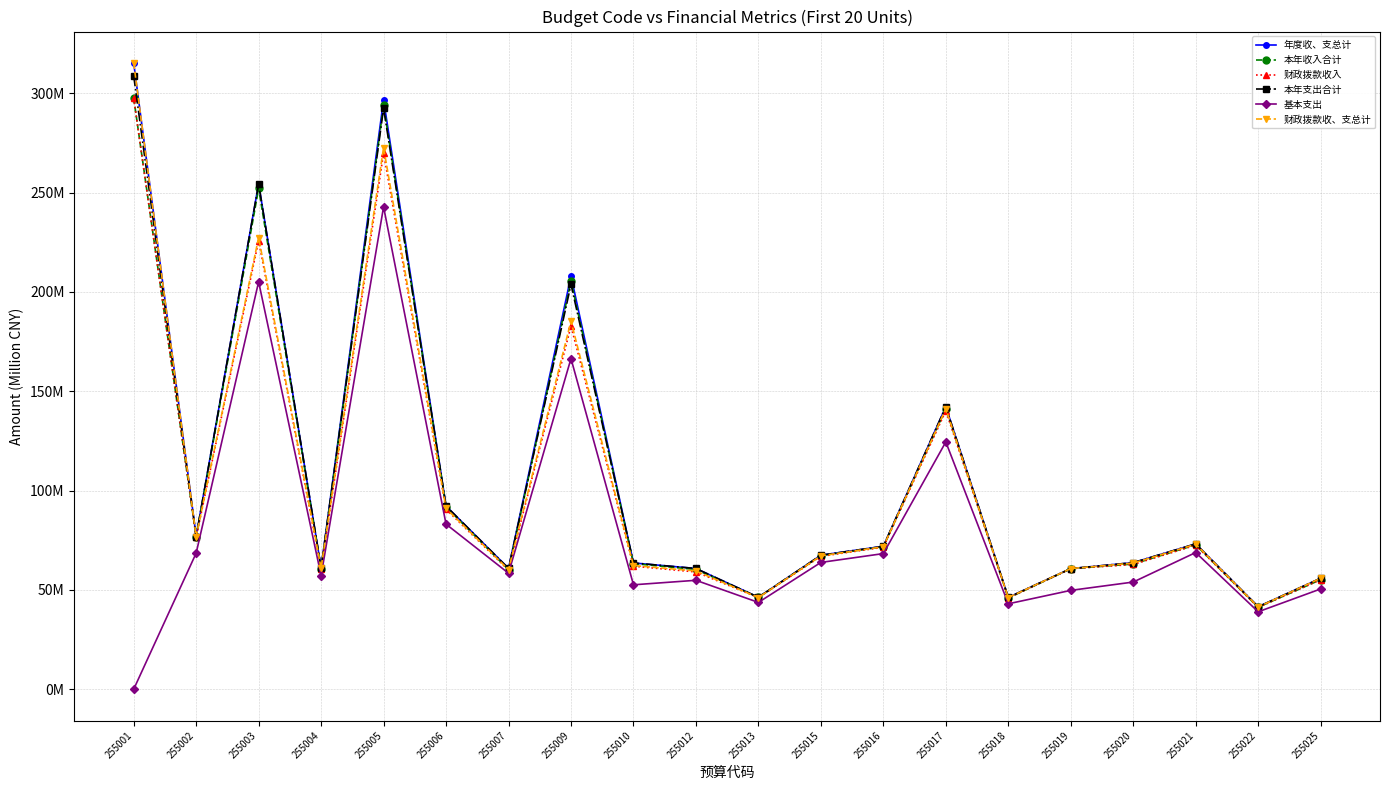

What are all the series names shown in the legend?

年度收、支总计, 本年收入合计, 财政拨款收入, 本年支出合计, 基本支出, 财政拨款收、支总计